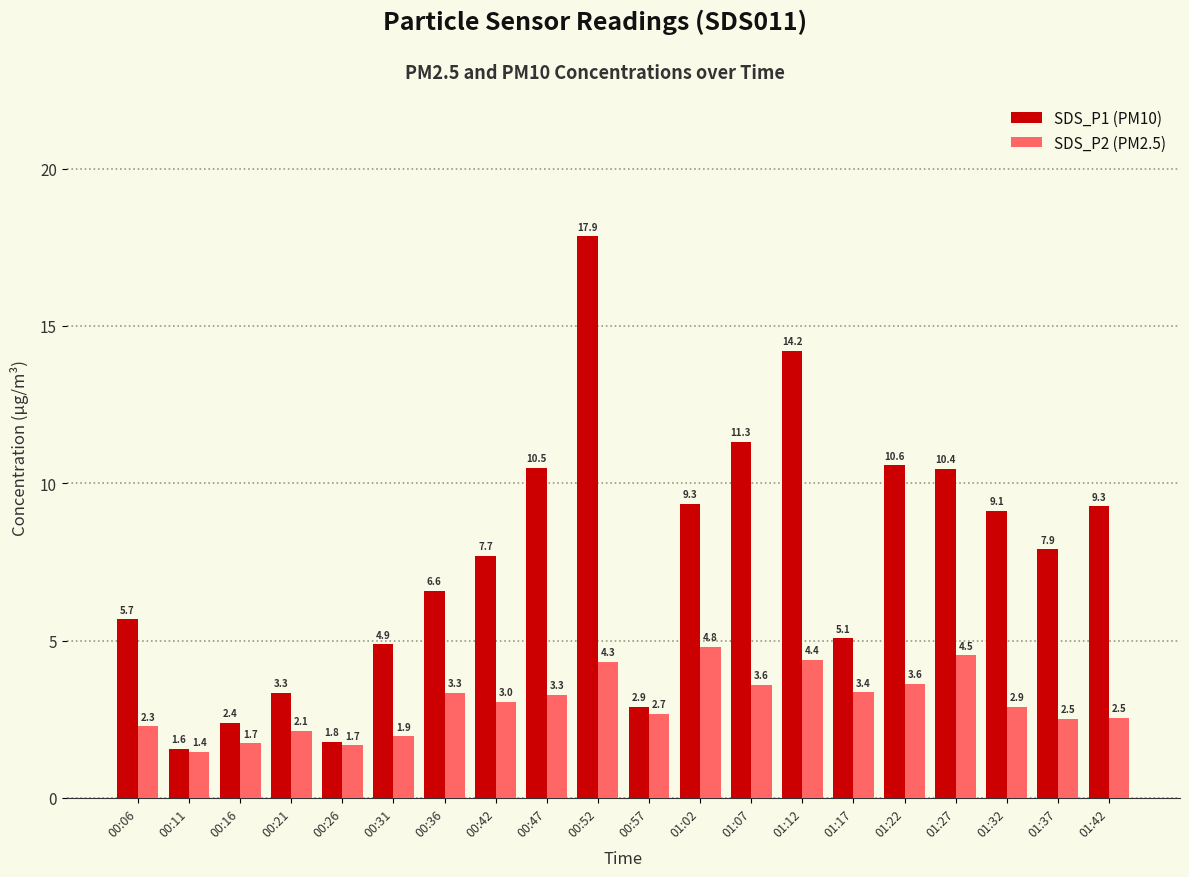

At which category is the sum across all series the highest?

00:52